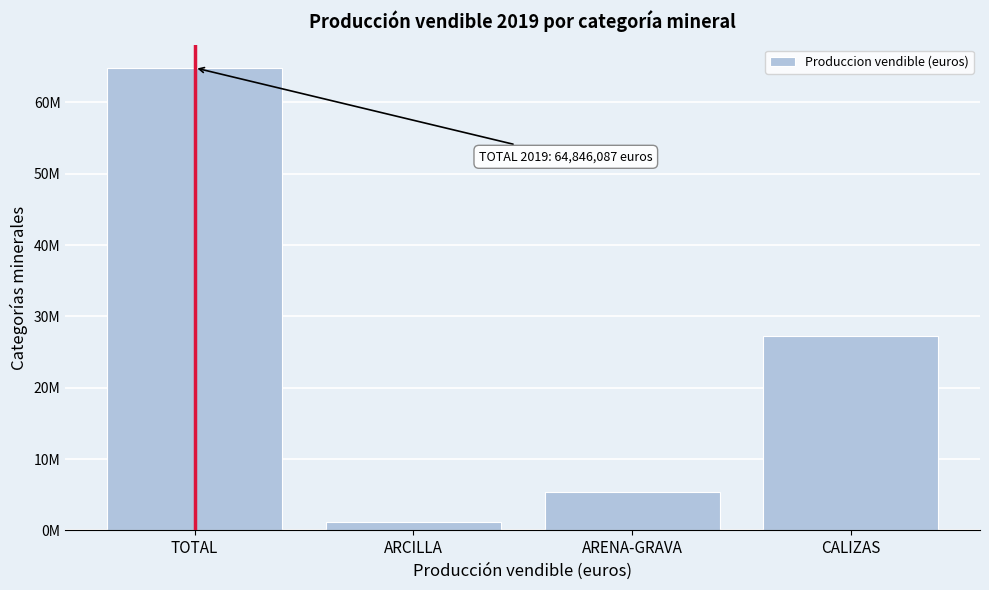

Does the chart contain any negative values?

No